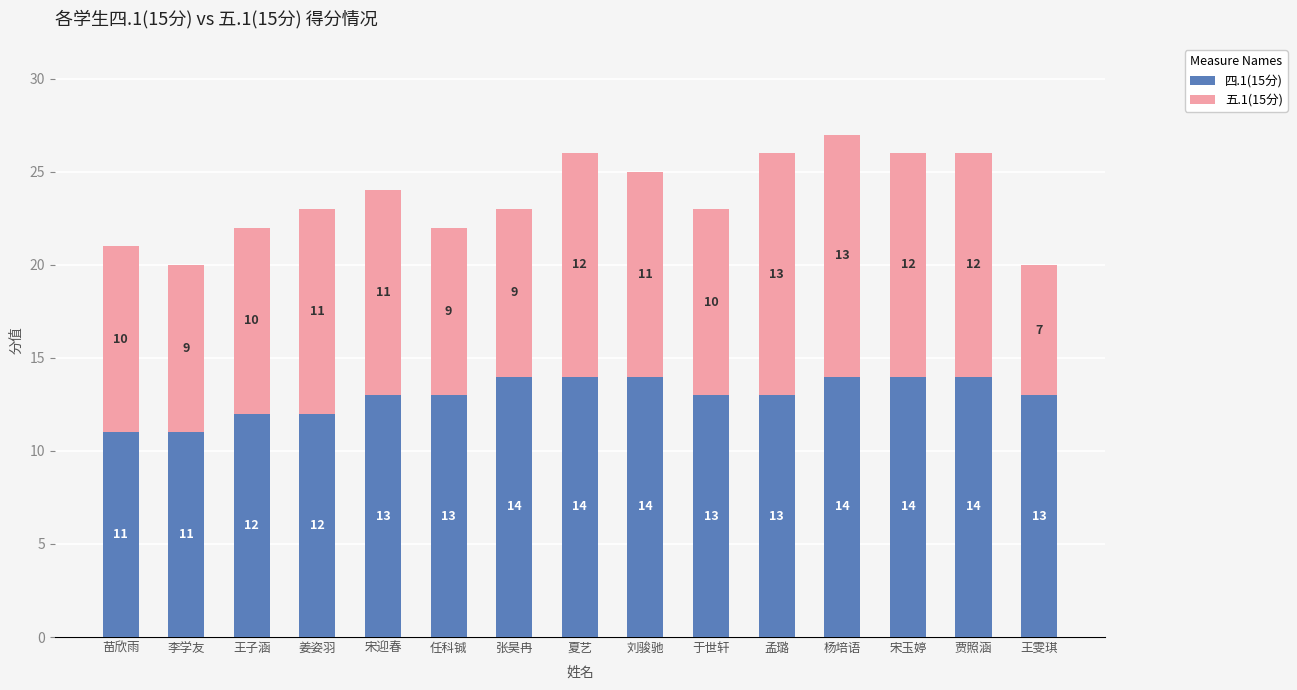

What are all the series names shown in the legend?

四.1(15分), 五.1(15分)